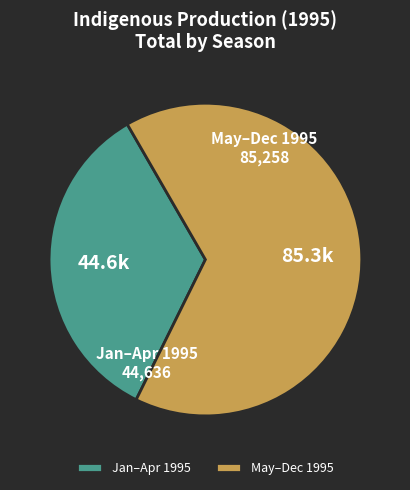

Rank the categories by value from lowest to highest.

Jan–Apr 1995, May–Dec 1995